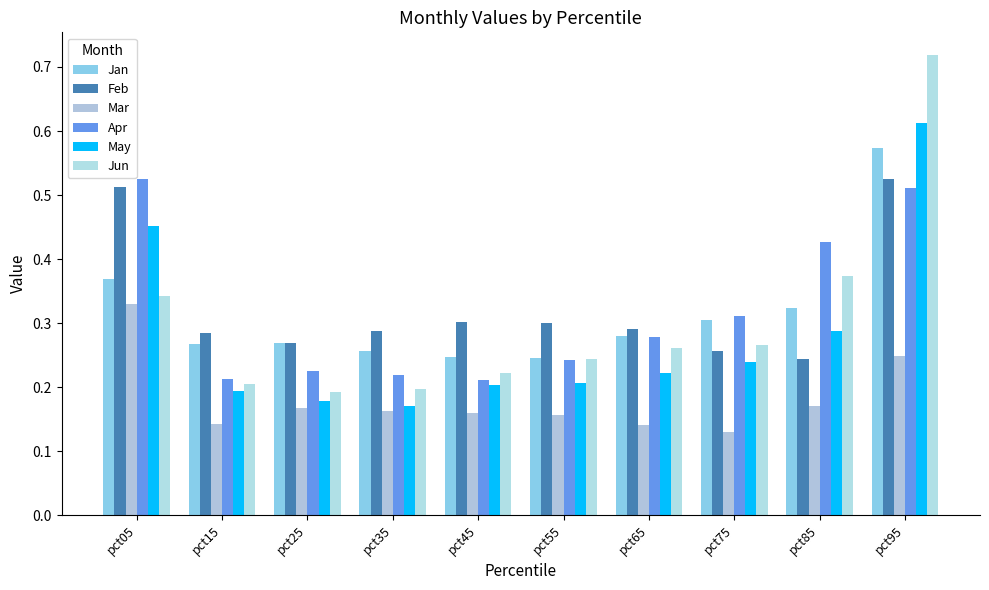

What is the sum of all May values?

2.8